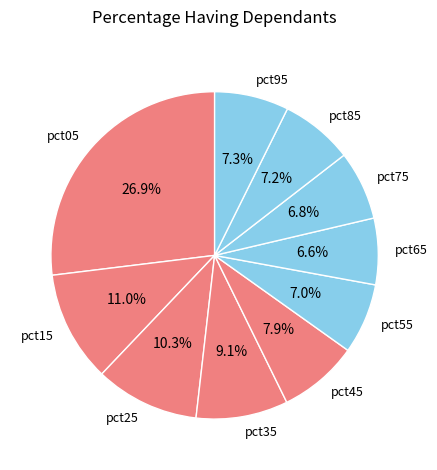

How many slices are in this pie chart?

10